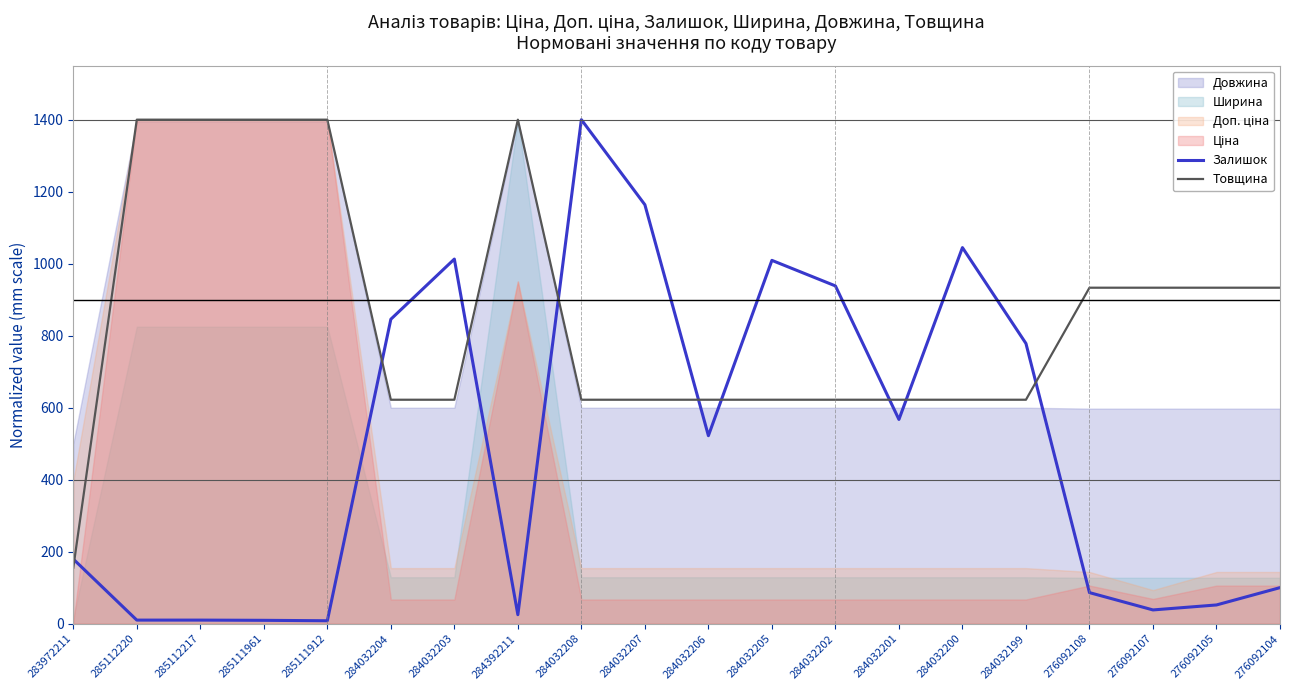

Is the value of Товщина at 284032208 greater than the value of Залишок at 284032208?

No